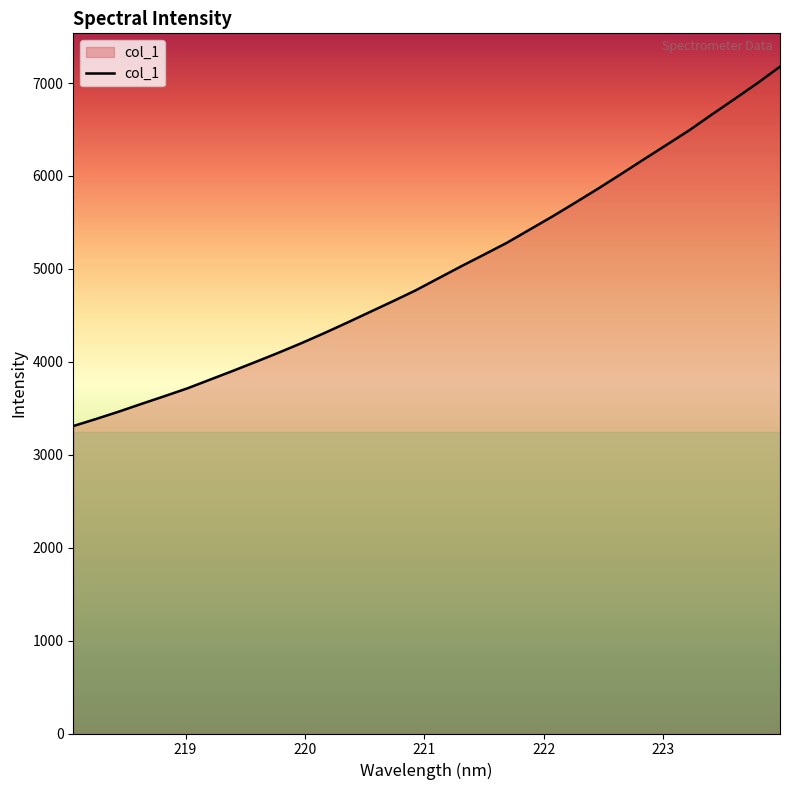

What is the difference between the maximum and minimum values?

3867.5